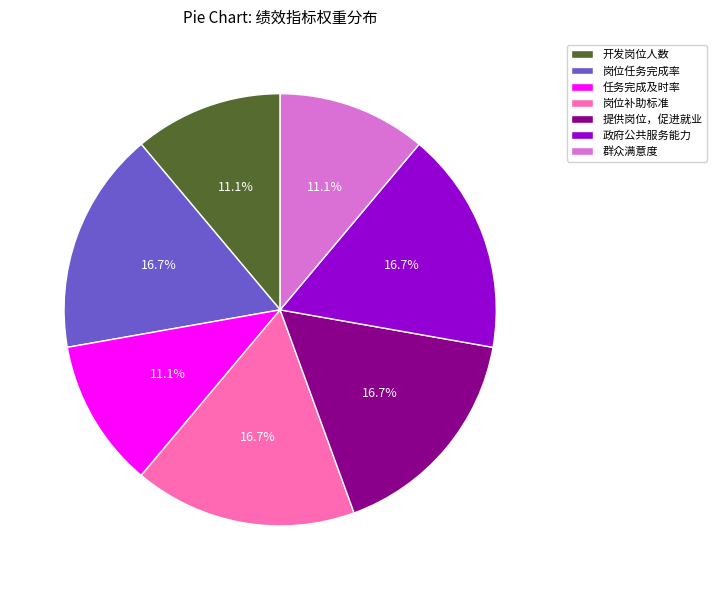

Combined, what portion of the pie is 岗位补助标准 and 群众满意度?

27.8%